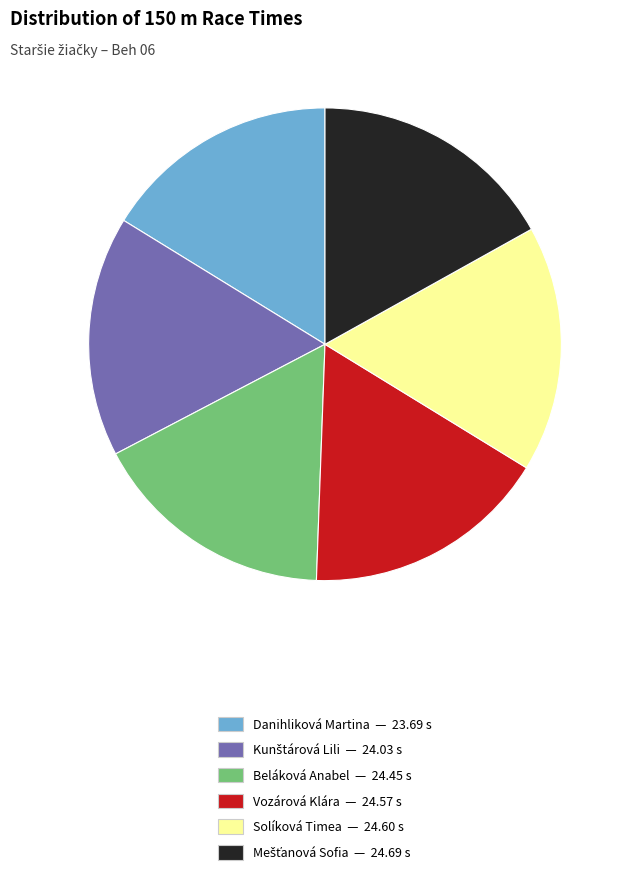

Approximately how many times larger is the value at Danihliková Martina — 23.69 s compared to Beláková Anabel — 24.45 s?

1.0